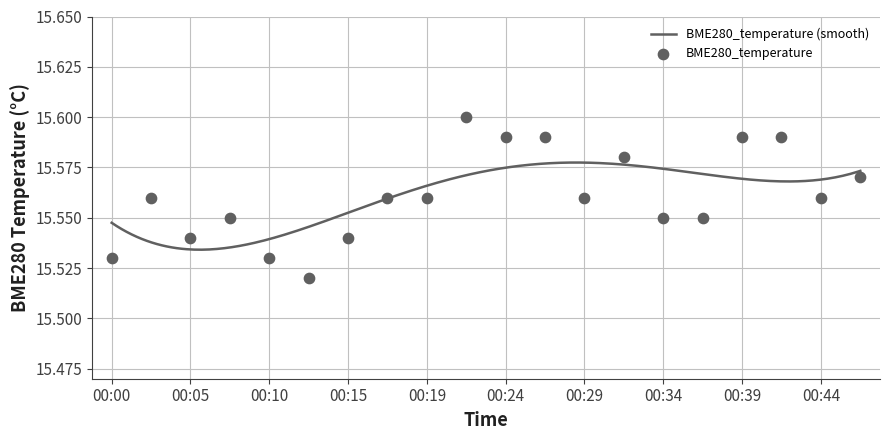

Approximately how many times larger is the value at 00:10 compared to 00:12?

1.0